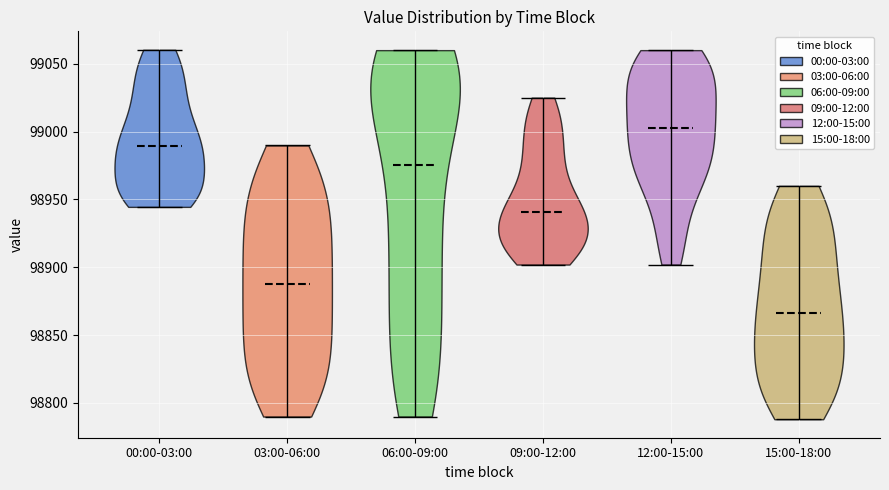

Which violin has the lowest median line?

15:00-18:00